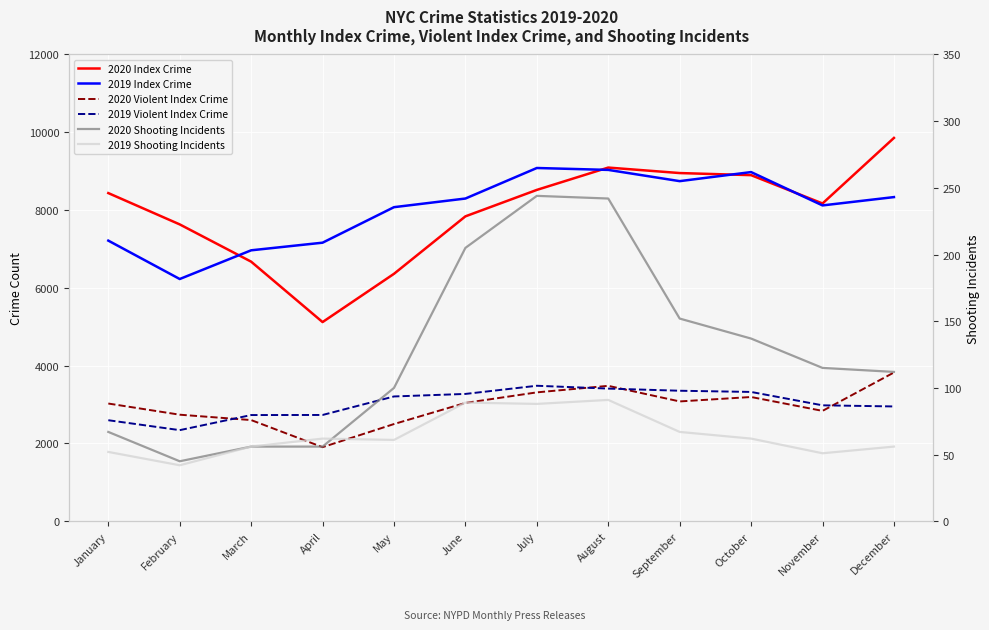

How many lines are shown in the chart?

6